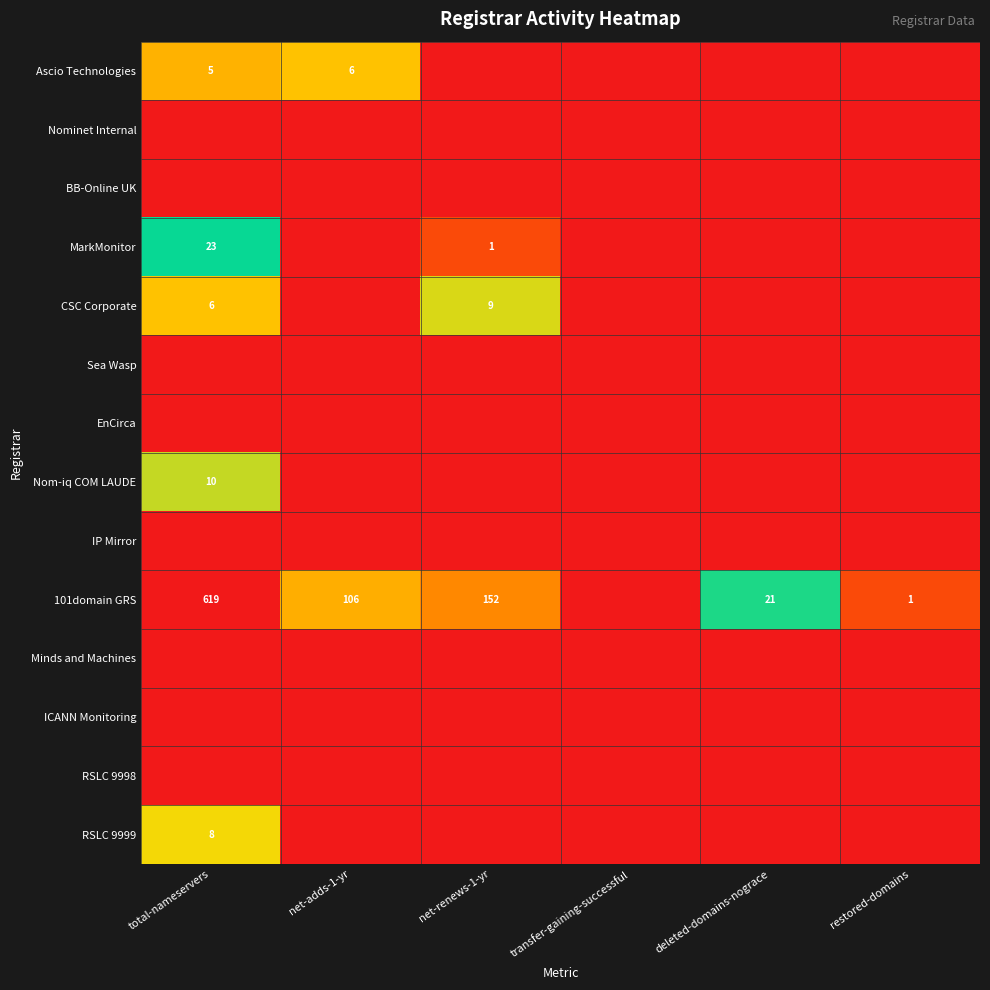

Which series changed the most between transfer-gaining-successful and restored-domains?

101domain GRS